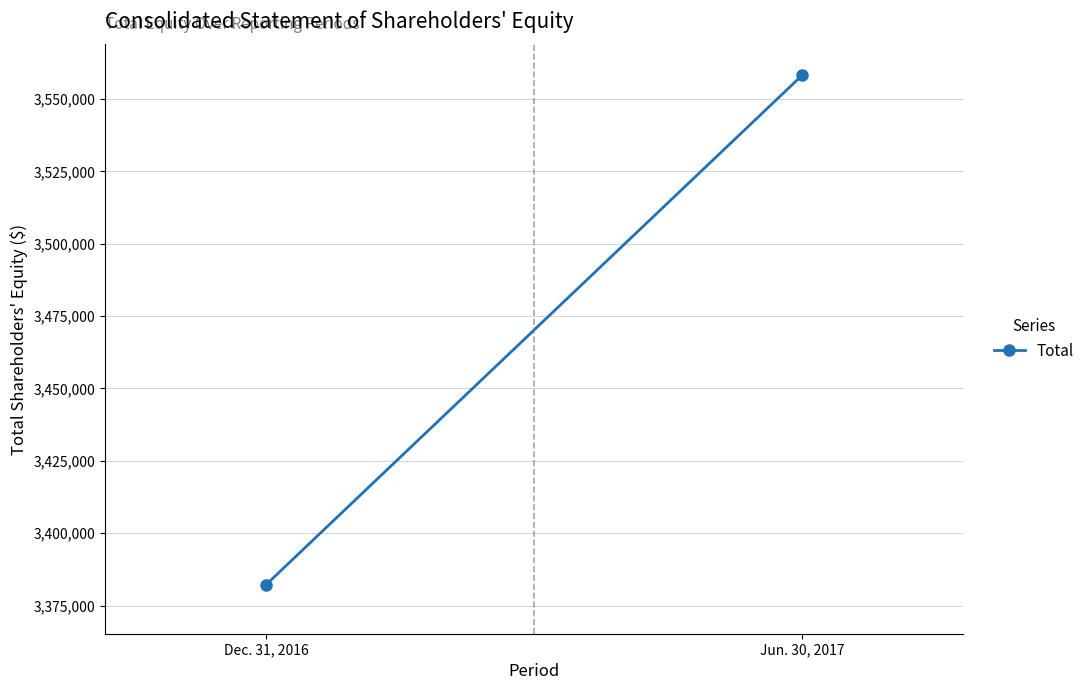

At which category does the chart reach its minimum across all series?

Dec. 31, 2016